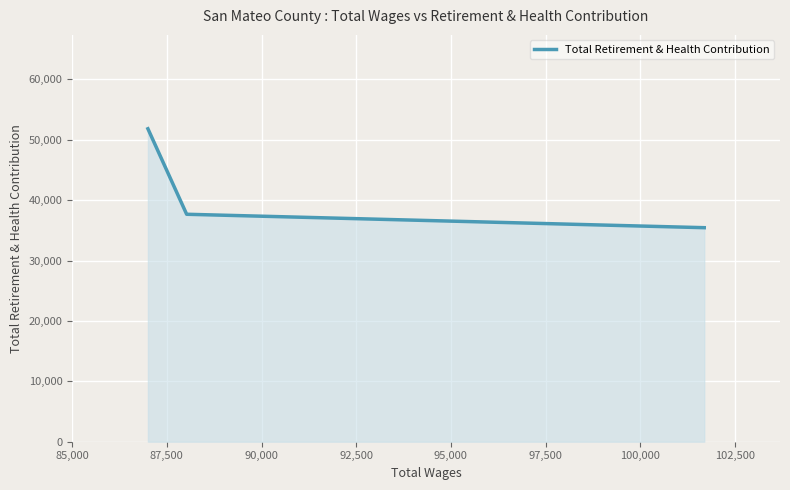

What is the sum of the values at 87,500 and 85,000?

73101